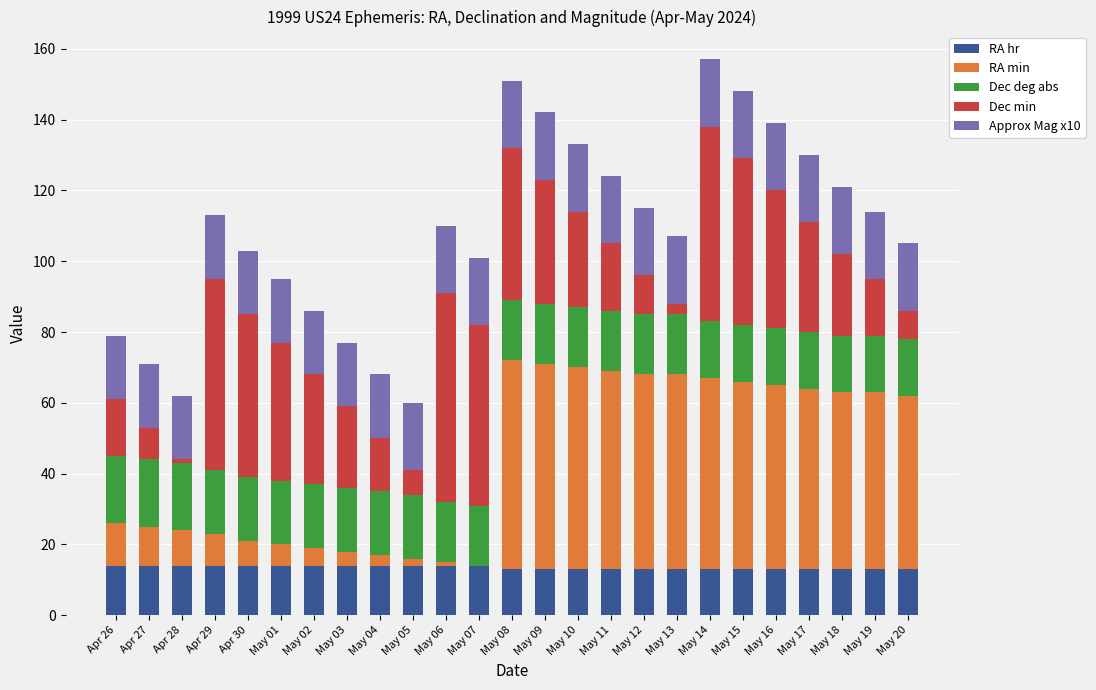

Is it true that RA hr equals 13 at May 20?

True